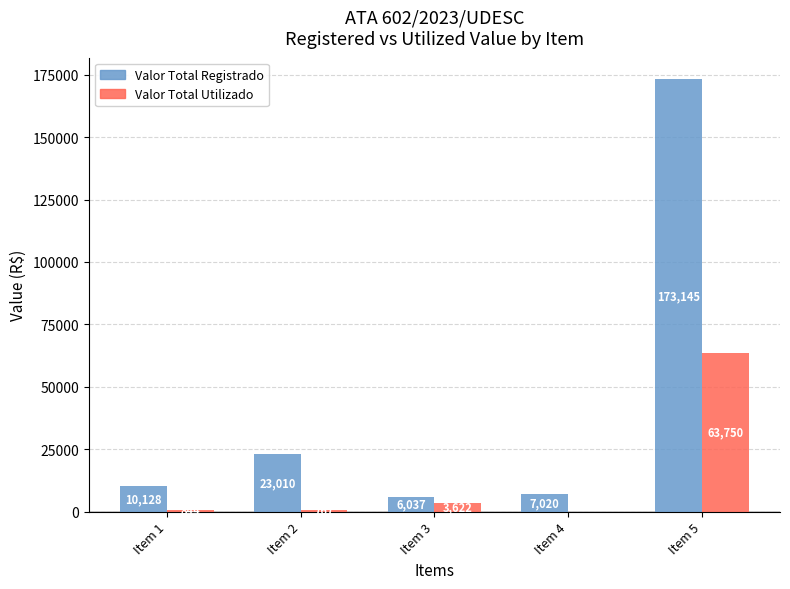

What is the average value of the Valor Total Registrado series?

43868.1